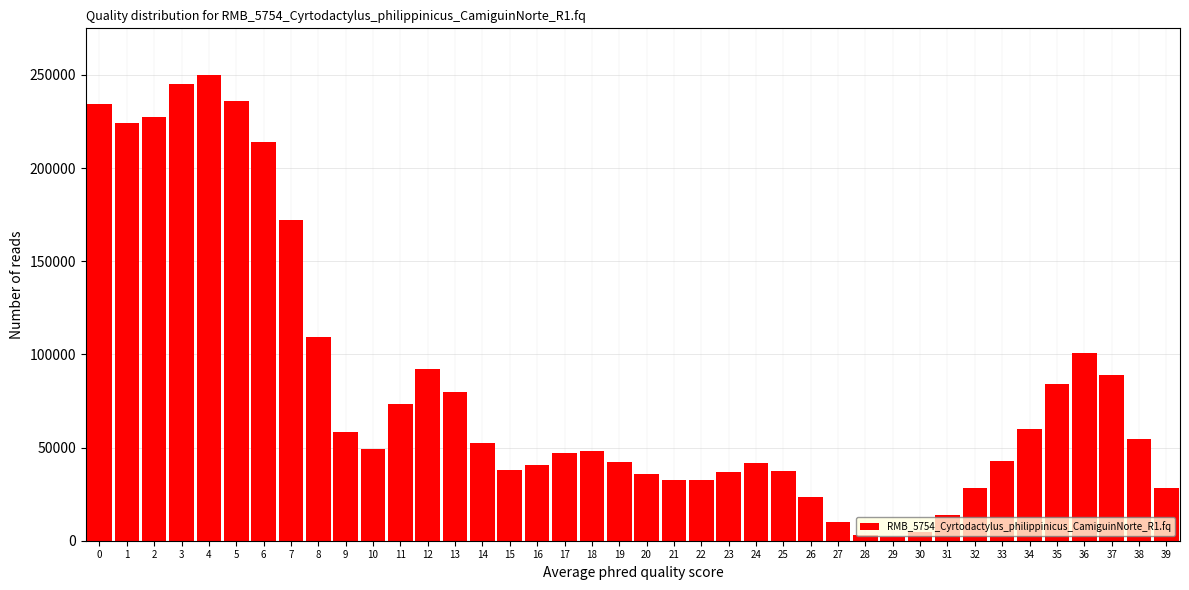

What is the maximum value shown in the chart?

250000.0